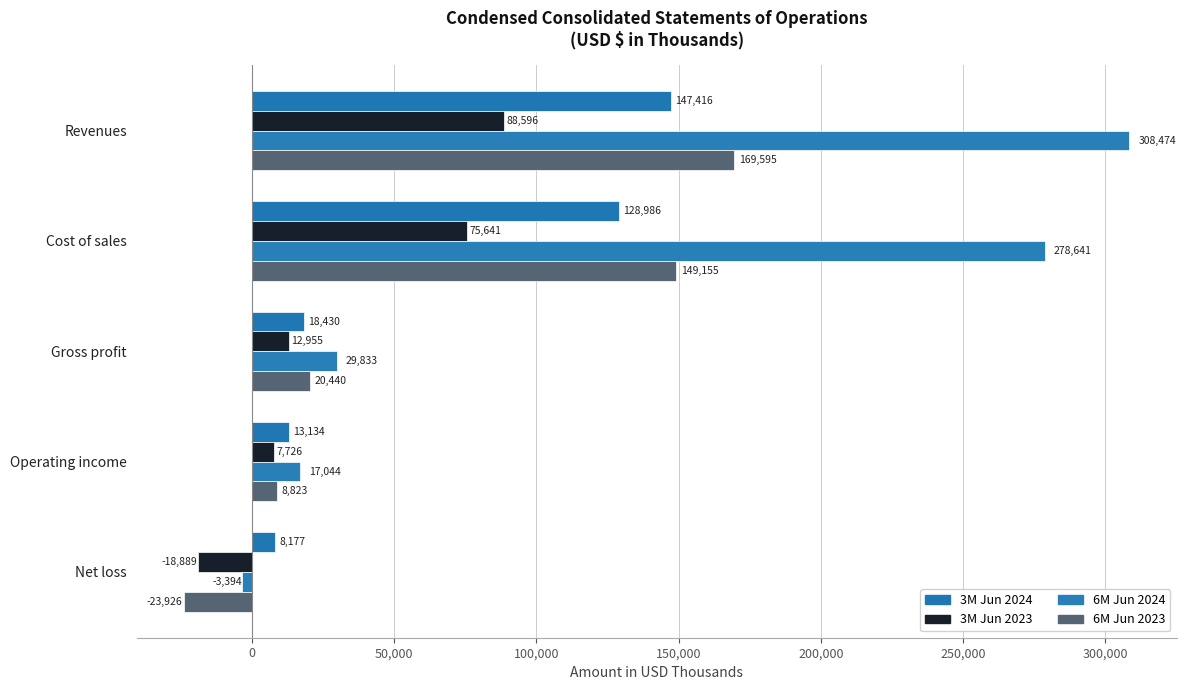

What is the sum of all 3M Jun 2023 values?

166029